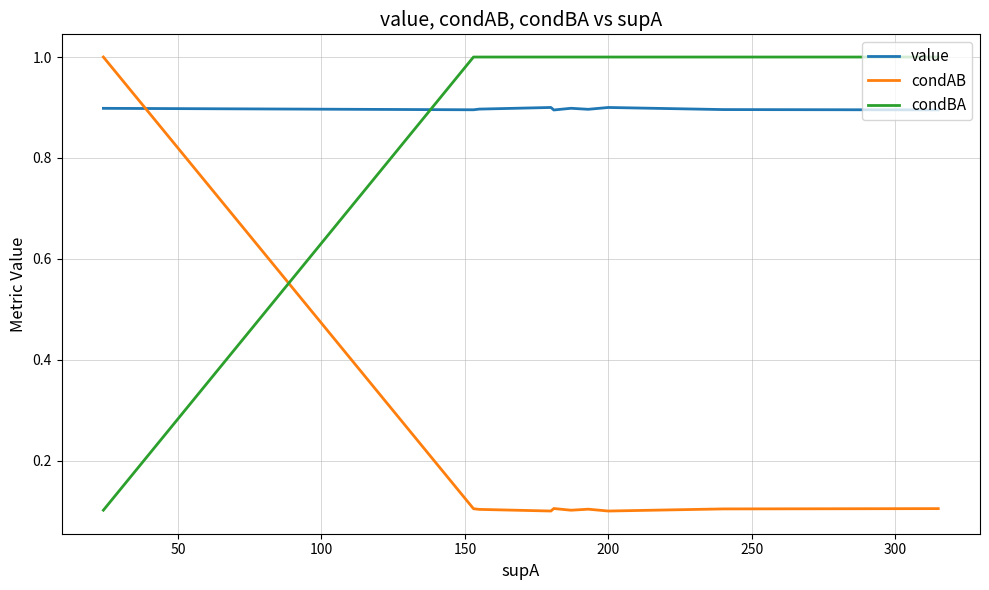

At which category does condAB reach its first local valley?

200